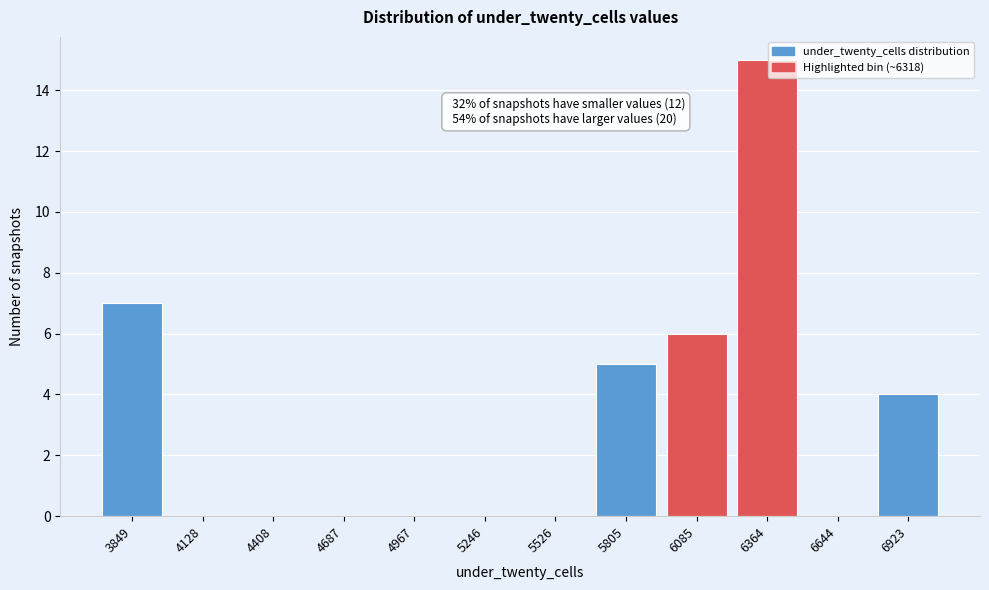

Reading right to left, transcribe all the data shown in this chart.

6923=4	6644=0	6364=15	6085=6	5805=5	5526=0	5246=0	4967=0	4687=0	4408=0	4128=0	3849=7